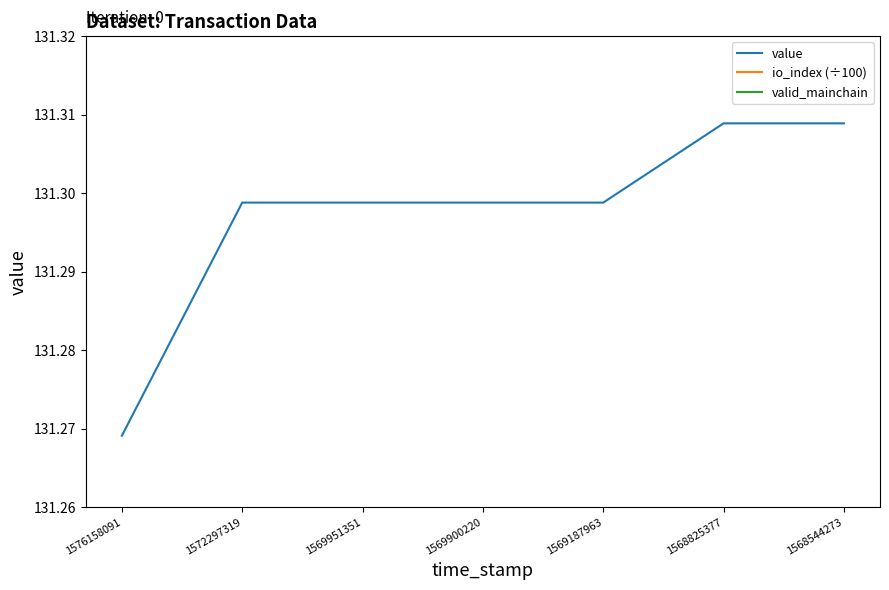

At which category is the sum across all series the highest?

1572297319